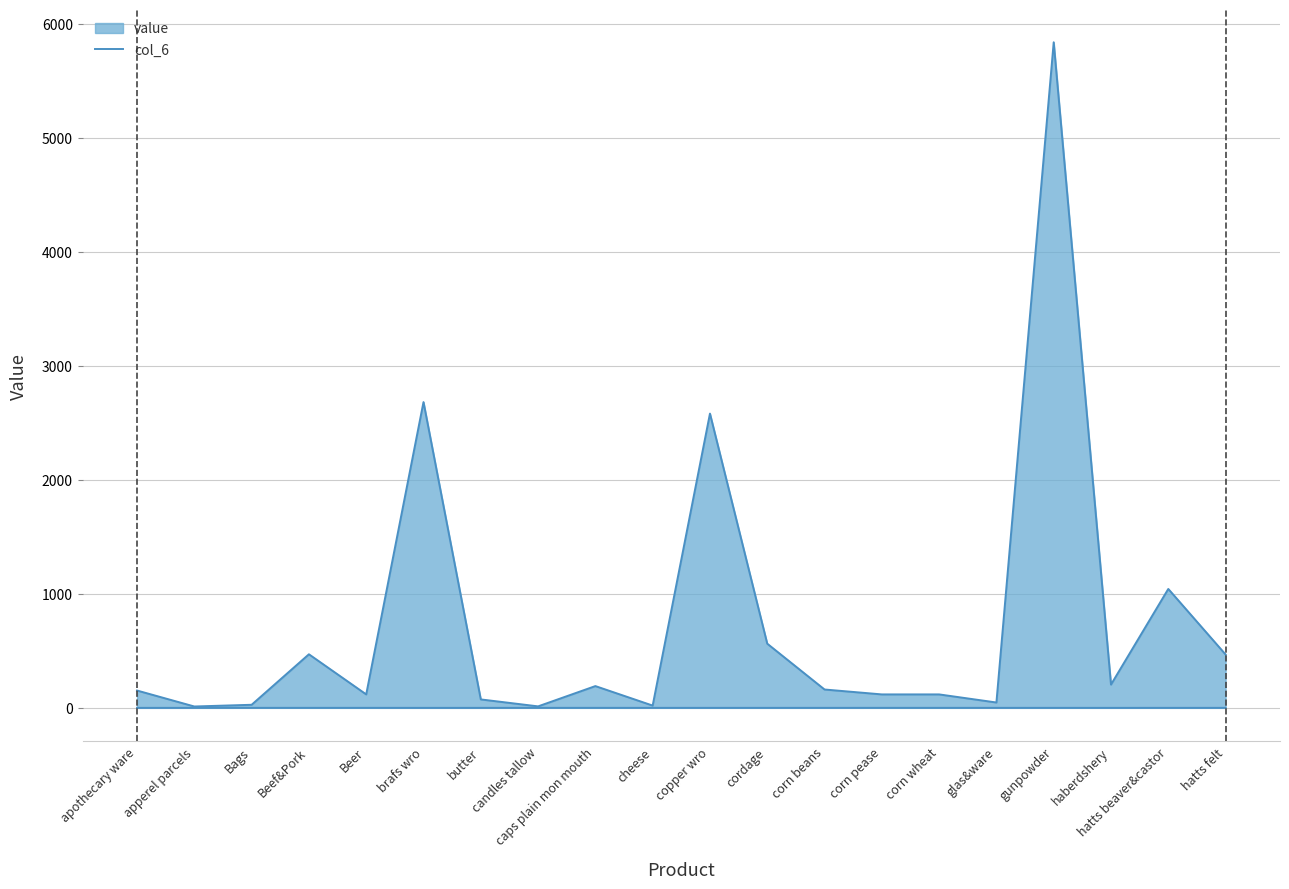

At hatts beaver&castor, list the series in order from smallest to largest.

col_6 lower, value upper